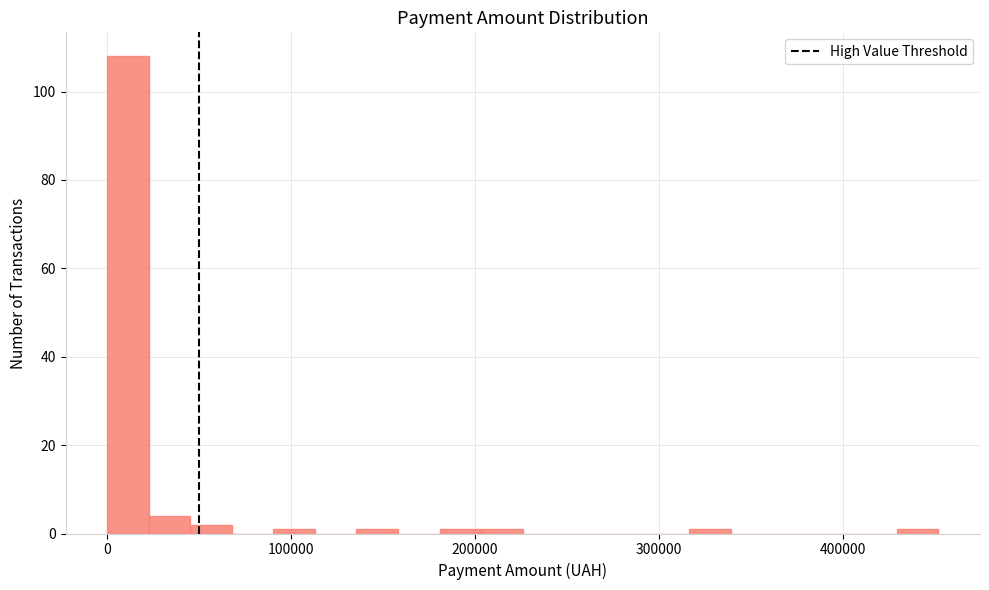

Around what value on the x-axis is the tallest bar? Give the approximate position of its centre, as read against the axis.

10000